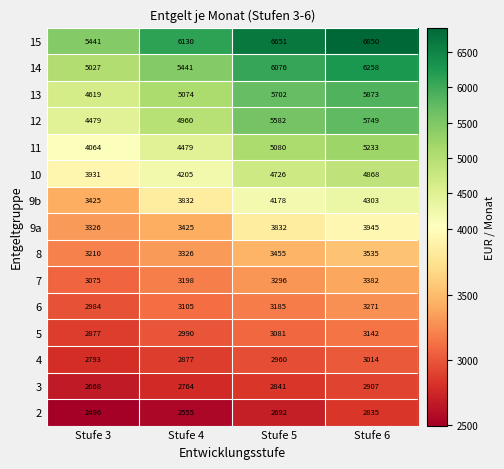

What is the minimum value for 9a?

3326